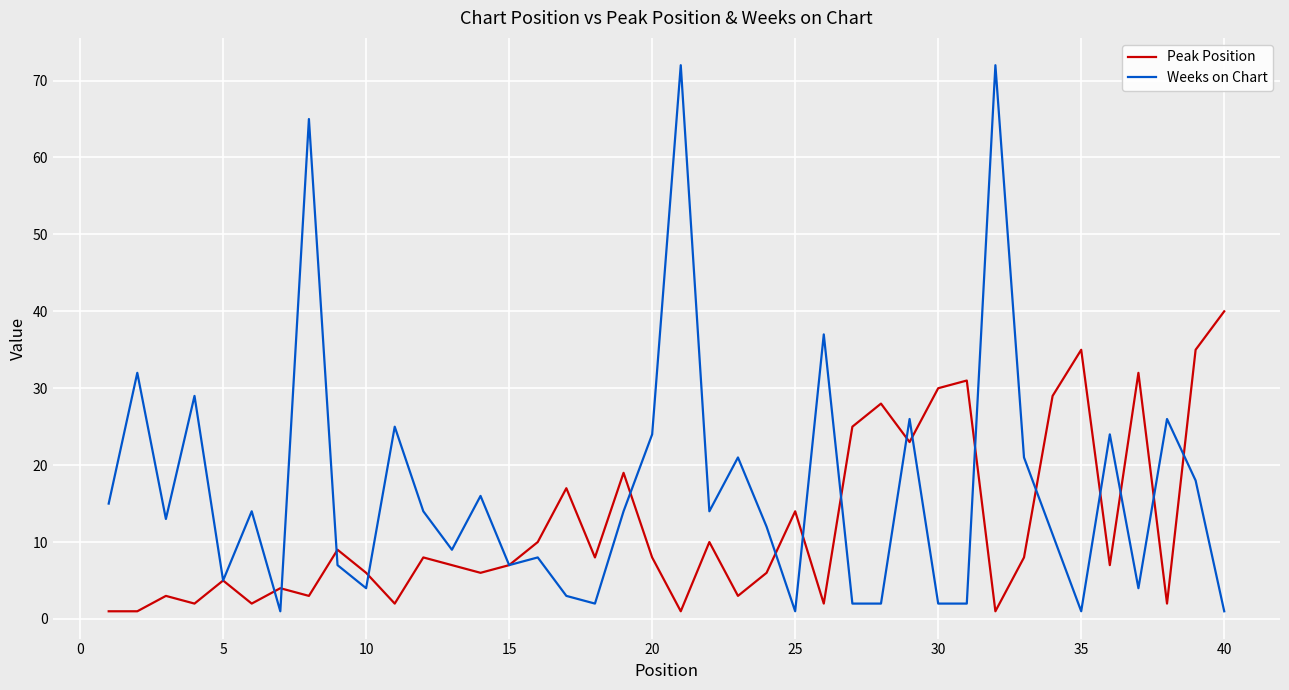

Rank the series by their average value, from lowest to highest.

Peak Position, Weeks on Chart